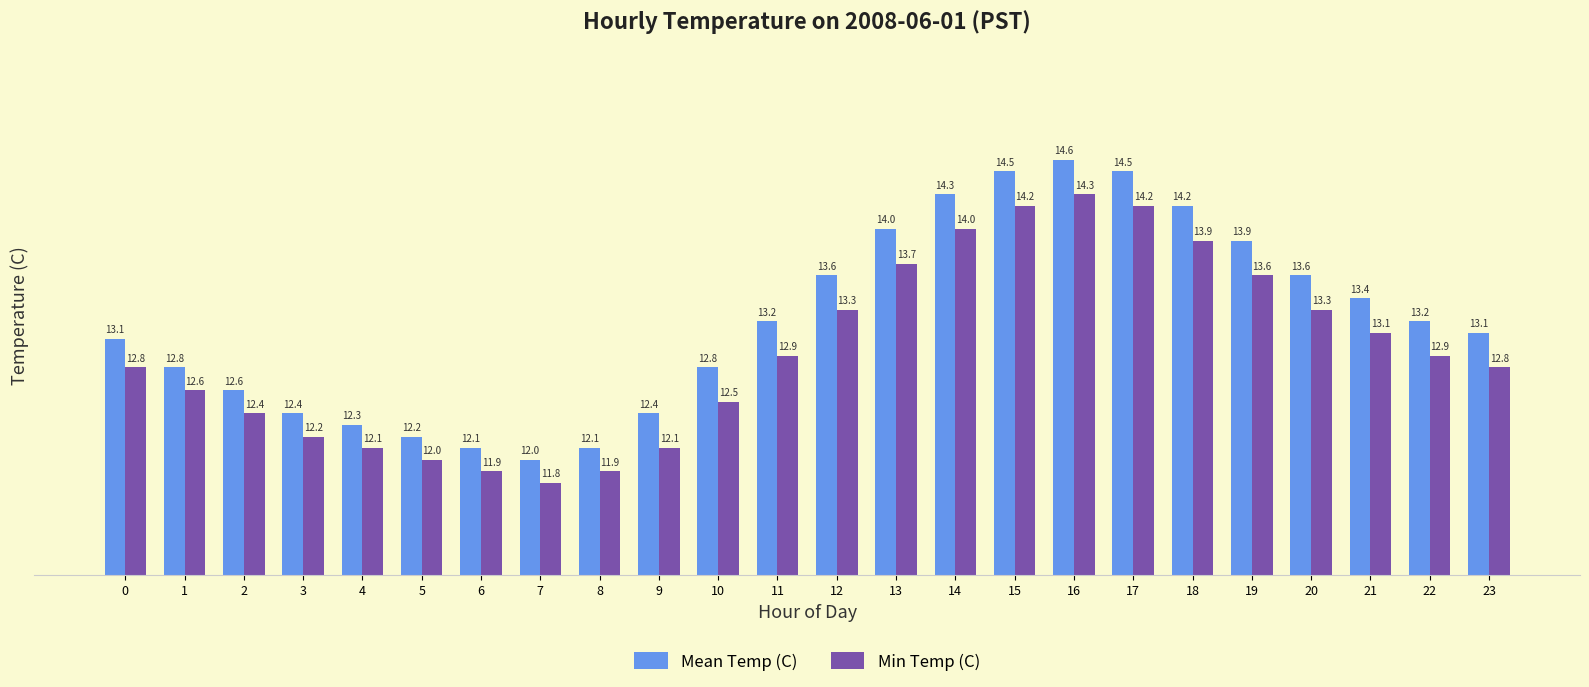

How many distinct data groups are displayed?

2